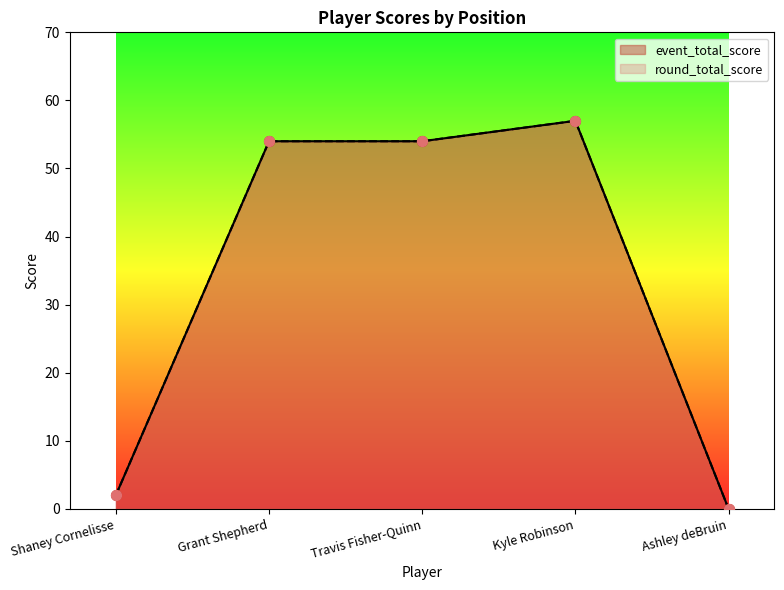

Is the value of round_total_score at Grant Shepherd greater than the value of event_total_score at Grant Shepherd?

No